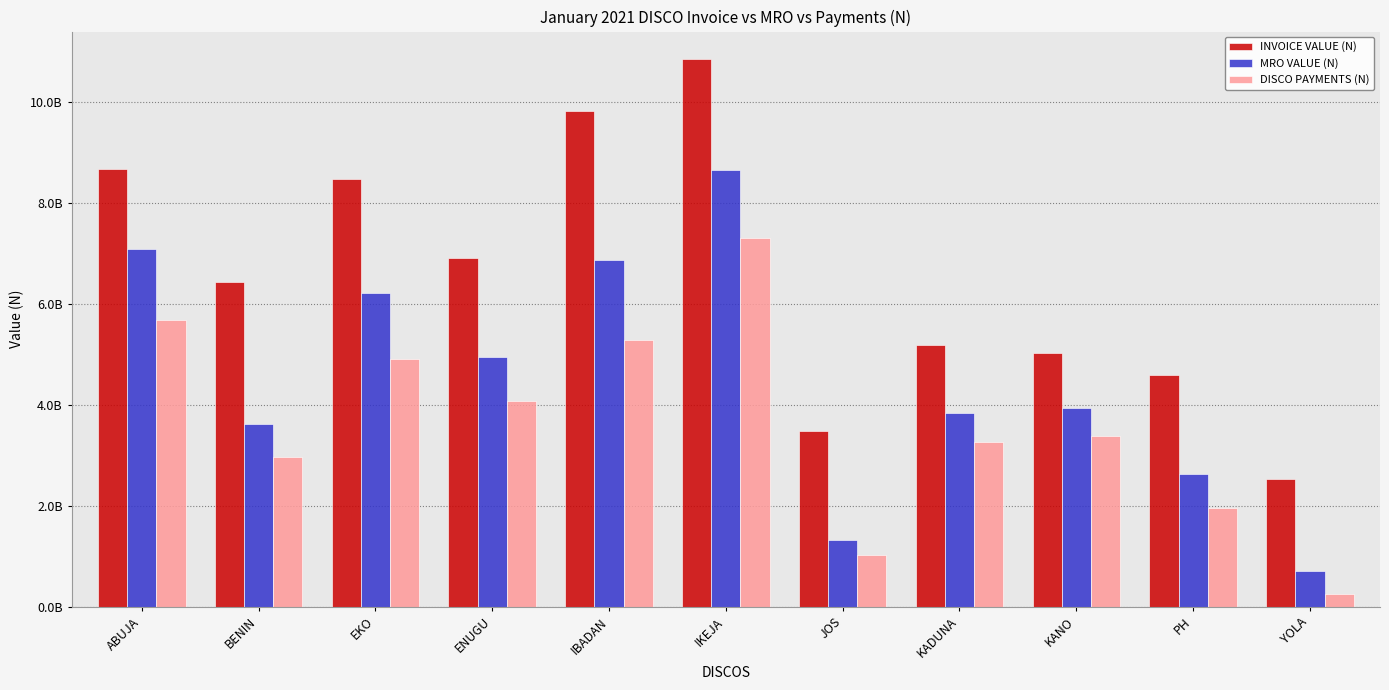

Between BENIN and EKO, which series saw the biggest shift?

MRO VALUE (N)